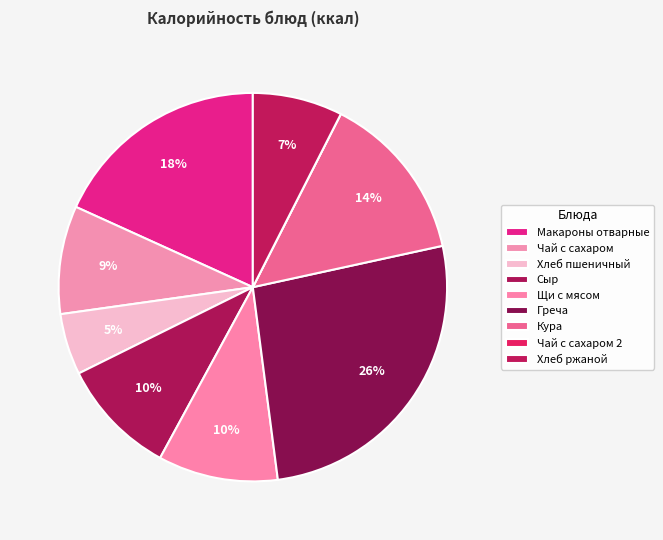

Which category has the smallest portion of the pie?

Чай с сахаром 2